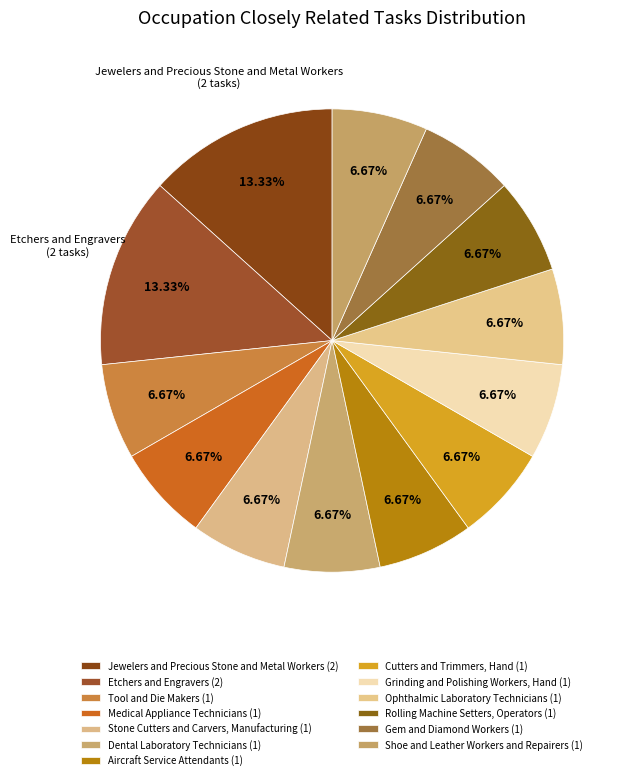

How many segments does this pie chart have?

13